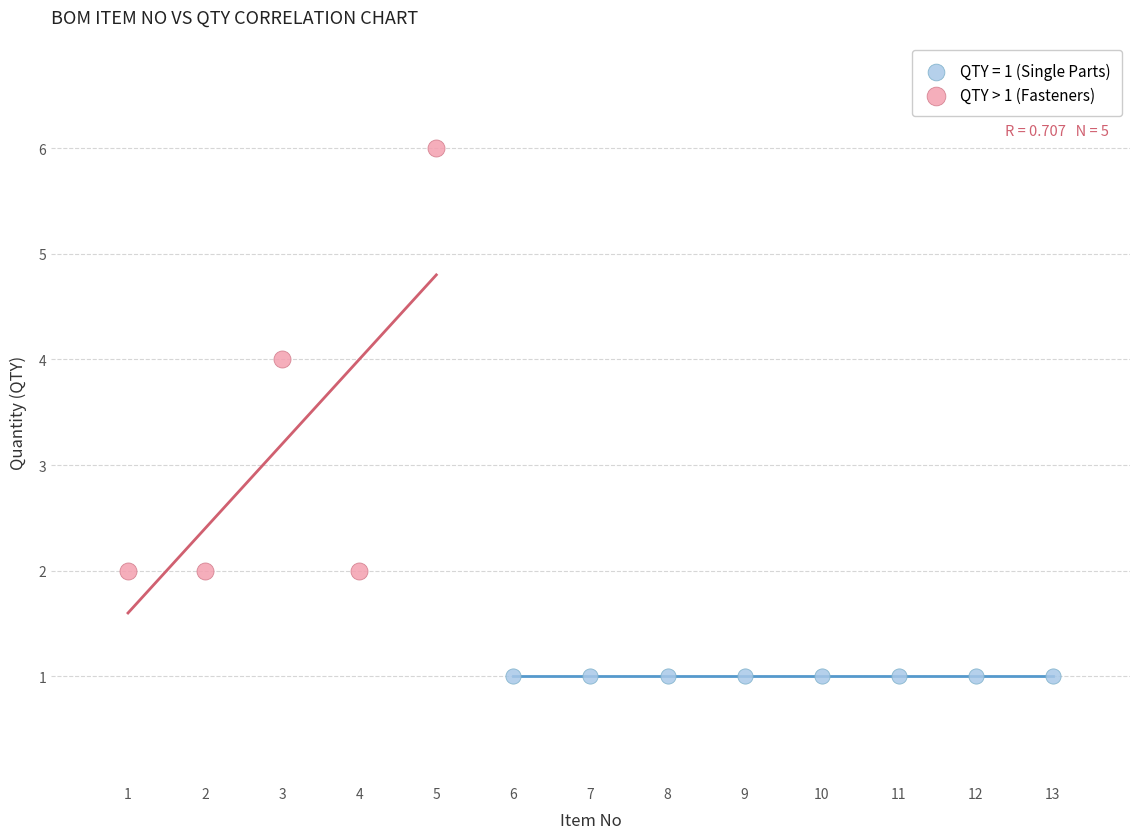

Which series reaches the maximum Y coordinate?

QTY > 1 (Fasteners)